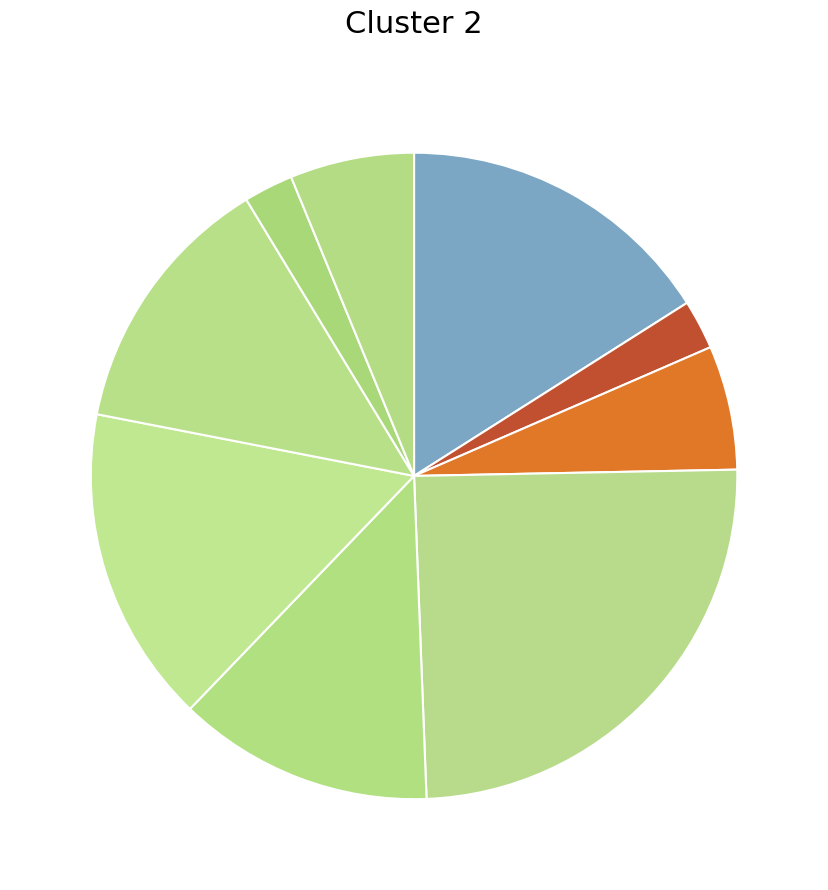

Which category has the smallest portion of the pie?

чай с сахаром (завтрак)